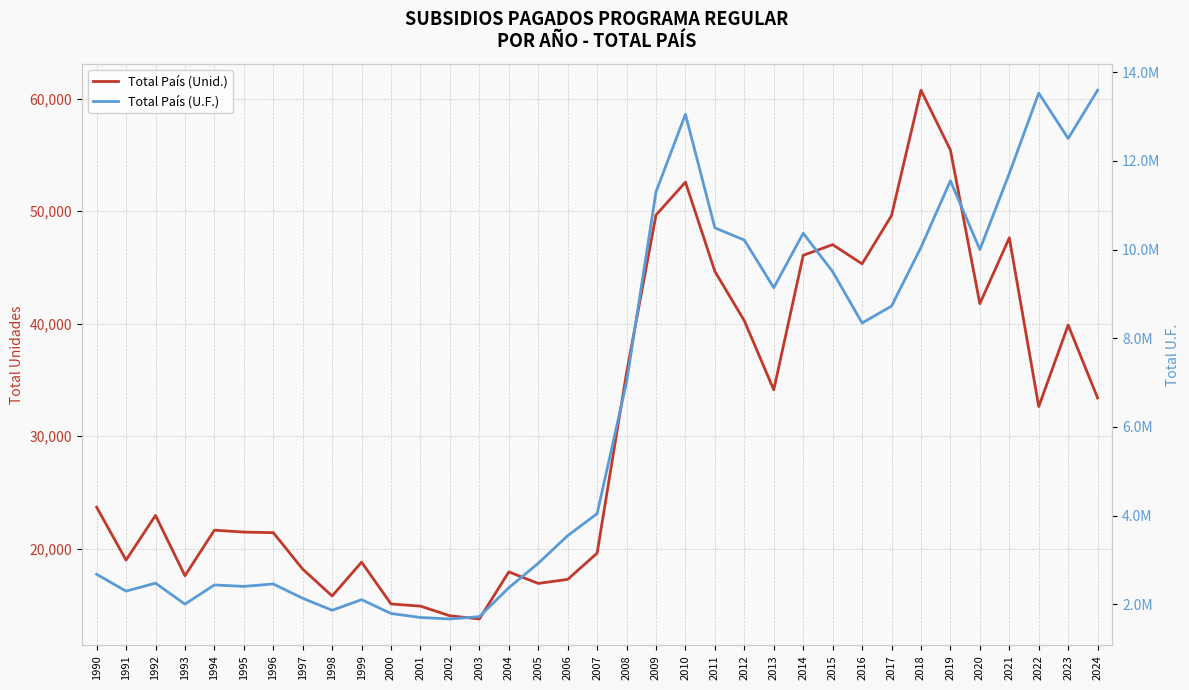

List the labels in order of Total País (U.F.) value, largest first.

2024, 2022, 2010, 2023, 2021, 2019, 2009, 2011, 2014, 2012, 2018, 2020, 2015, 2013, 2017, 2016, 2008, 2007, 2006, 2005, 1990, 1992, 1996, 1994, 1995, 2004, 1991, 1997, 1999, 1993, 1998, 2000, 2003, 2001, 2002